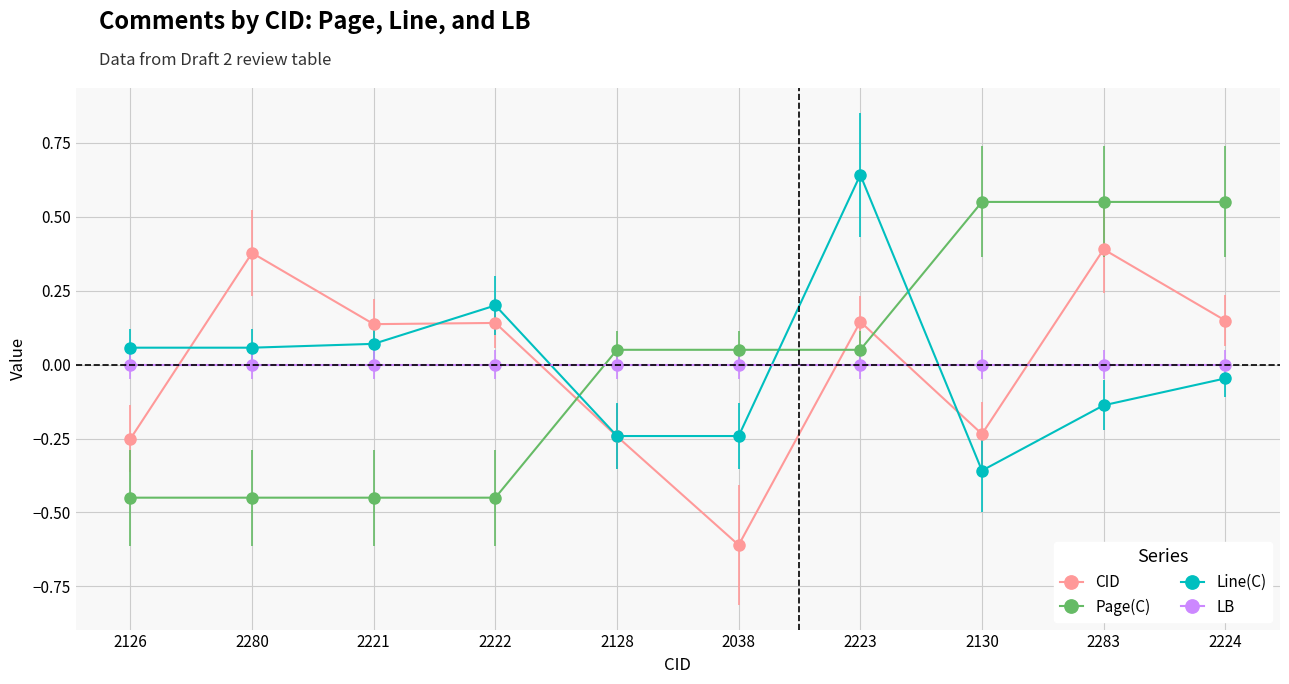

What is the label of the 7th point from the right?

2222